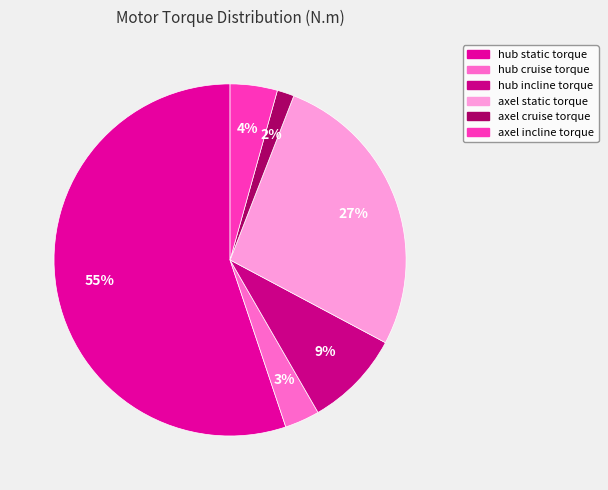

How many slices are in this pie chart?

6